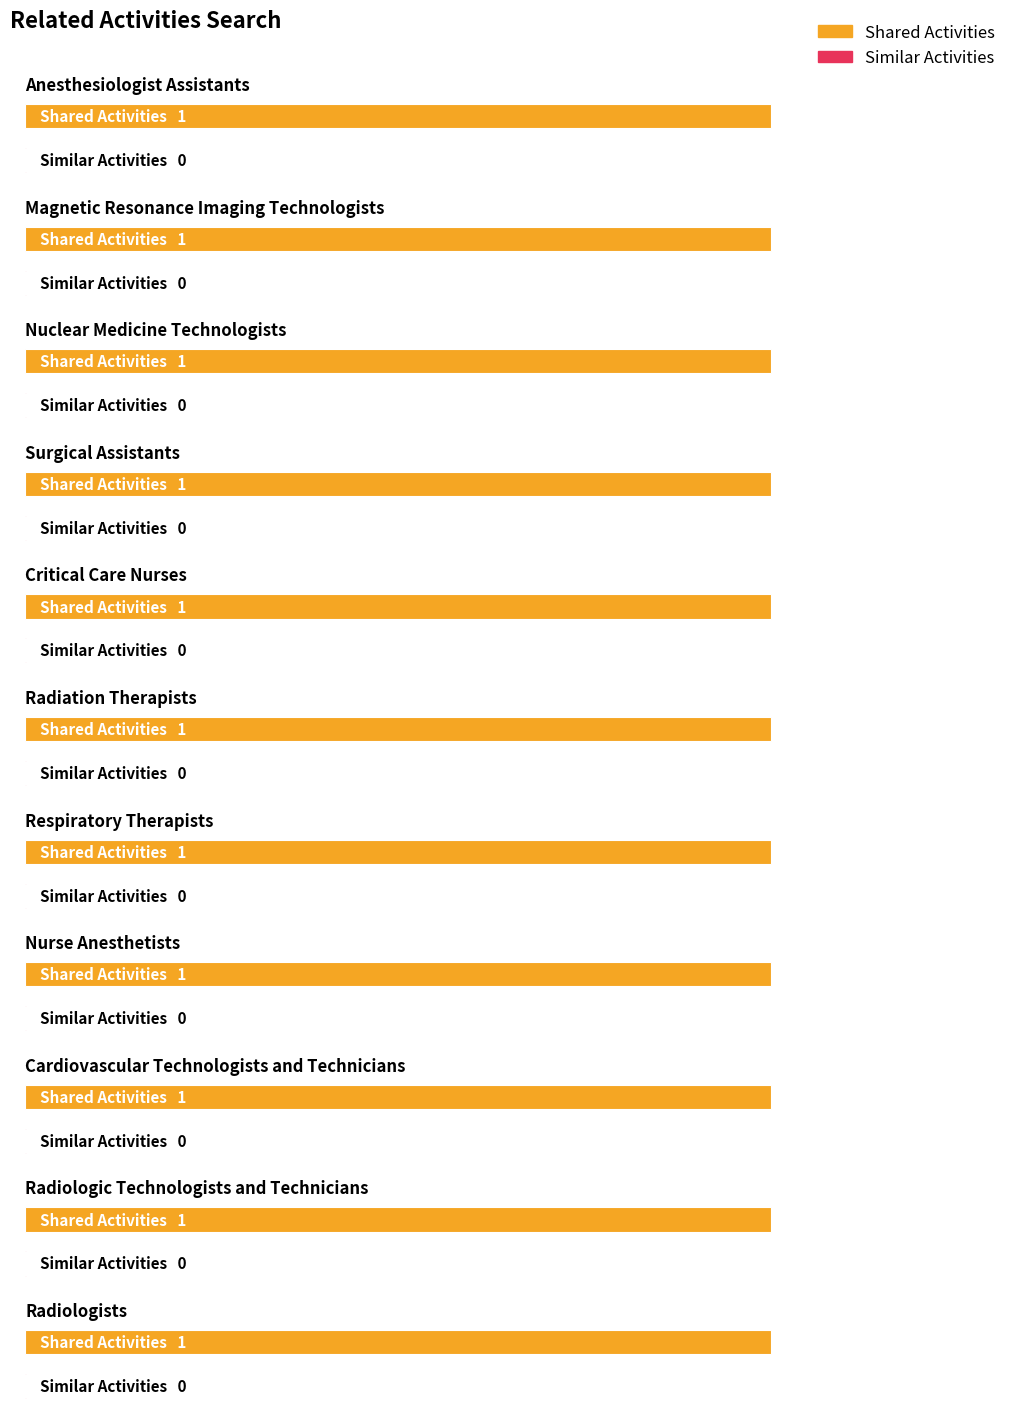

At which category does the chart reach its peak across all series?

Anesthesiologist Assistants